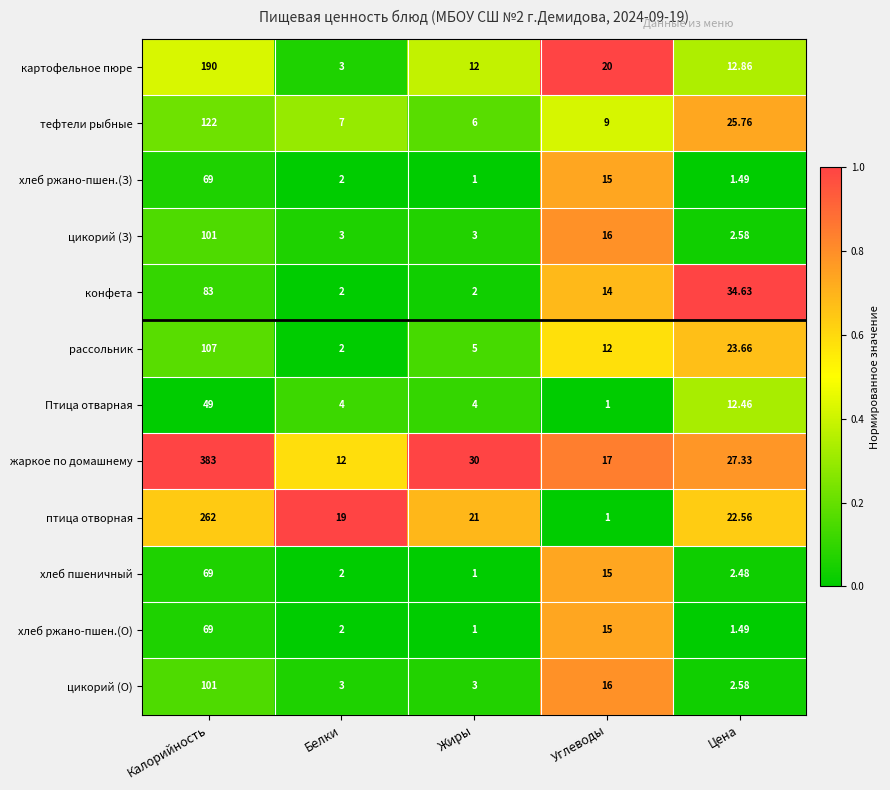

List the labels in order of жаркое по домашнему value, smallest first.

Белки, Углеводы, Цена, Жиры, Калорийность